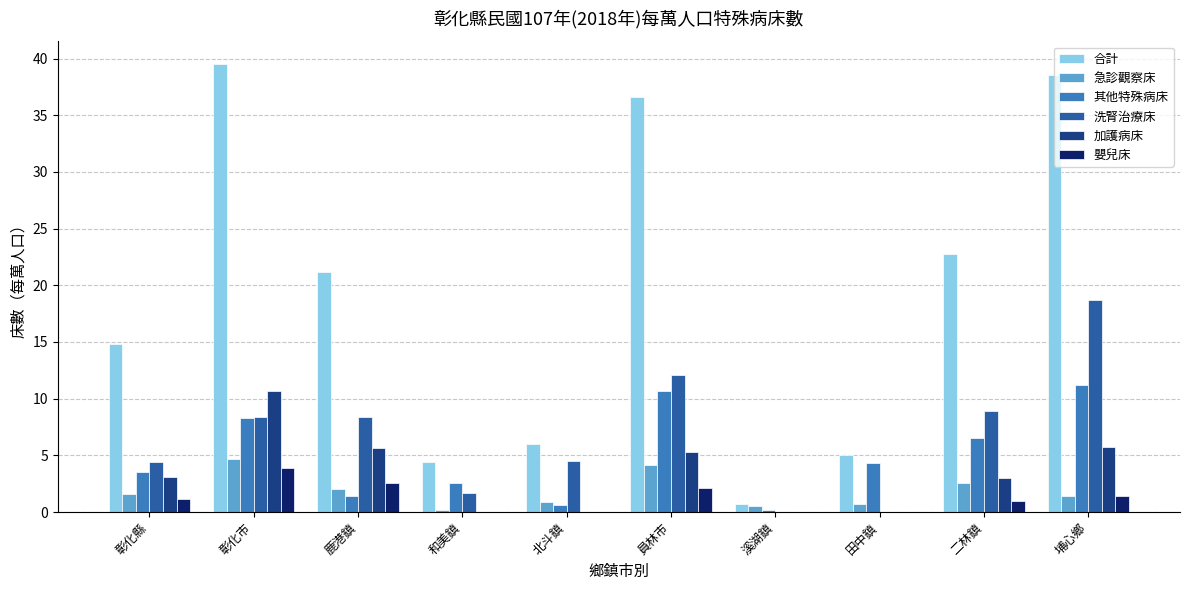

True or false: 嬰兒床 has a value of -1.4 at 溪湖鎮.

False